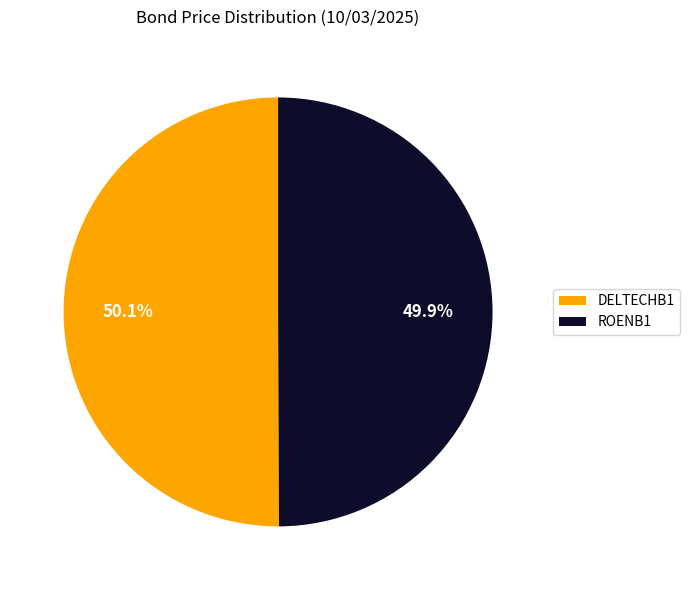

What is the total percentage of ROENB1 and DELTECHB1?

100.0%